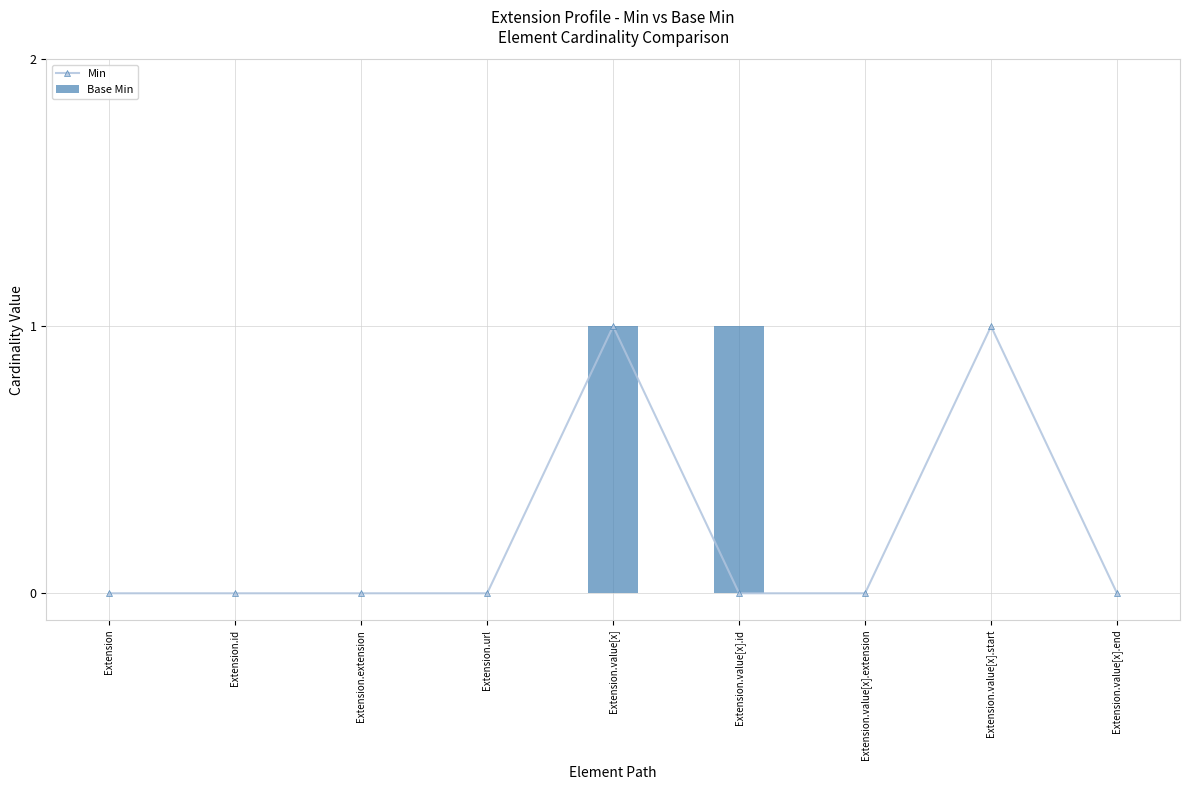

Is it true that Base Min equals 0 at Extension?

False